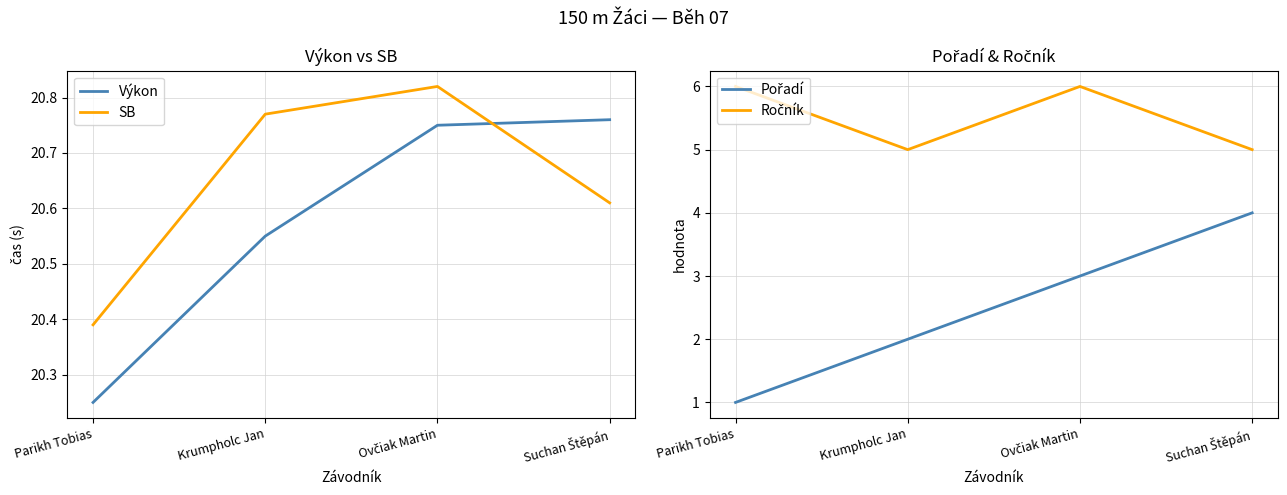

Which category has the lowest value across all series?

Parikh Tobias